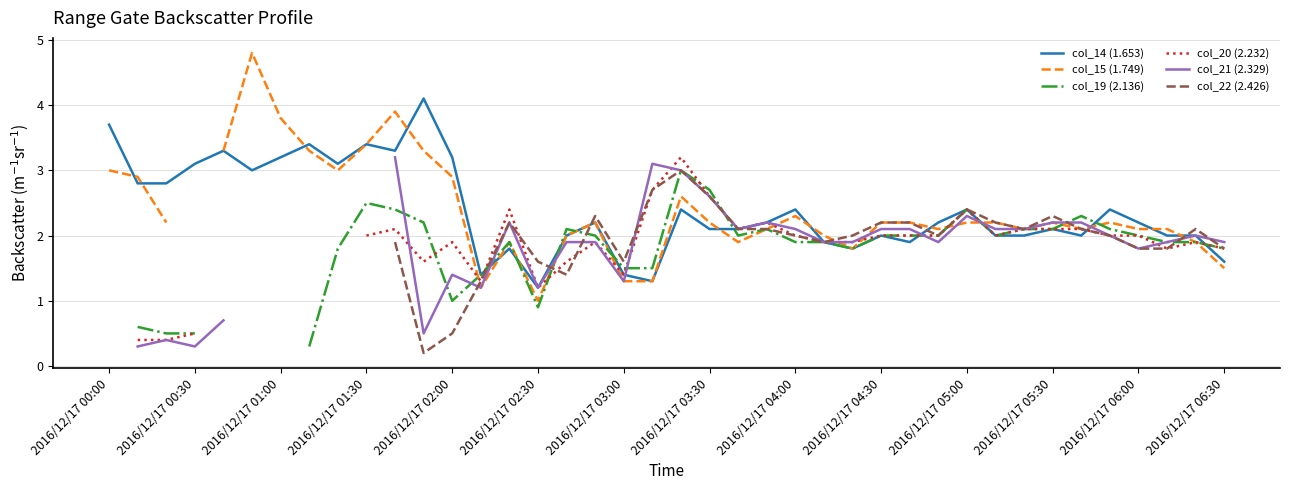

What is the spread (max minus min) of values at 35?

0.4